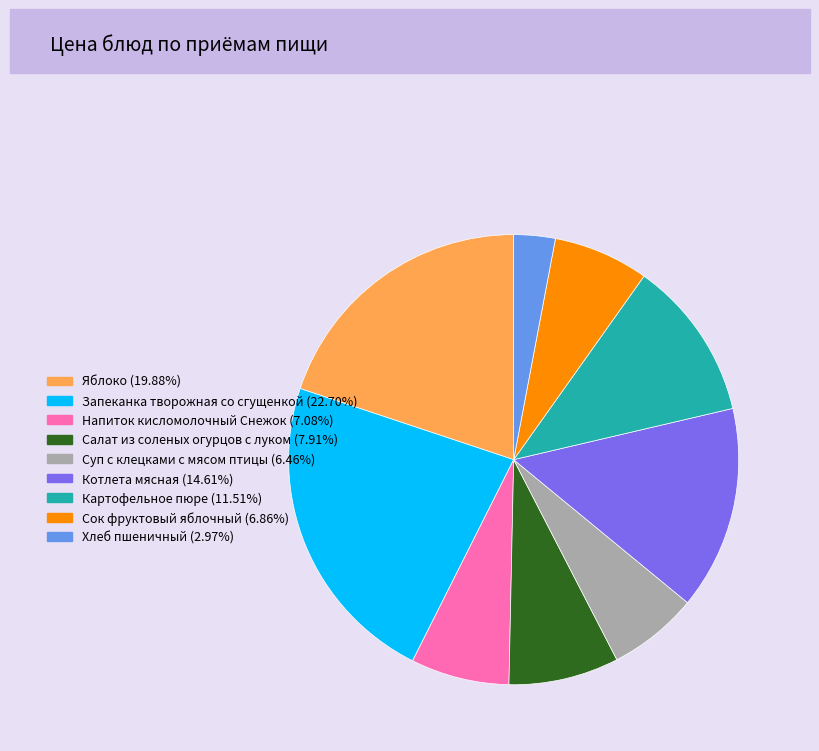

Which has a higher value, Напиток кисломолочный Снежок or Салат из соленых огурцов с луком?

Салат из соленых огурцов с луком